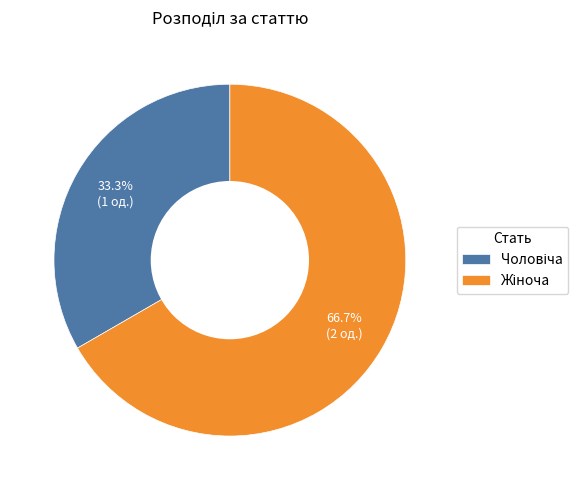

Does any single category account for the majority?

Yes